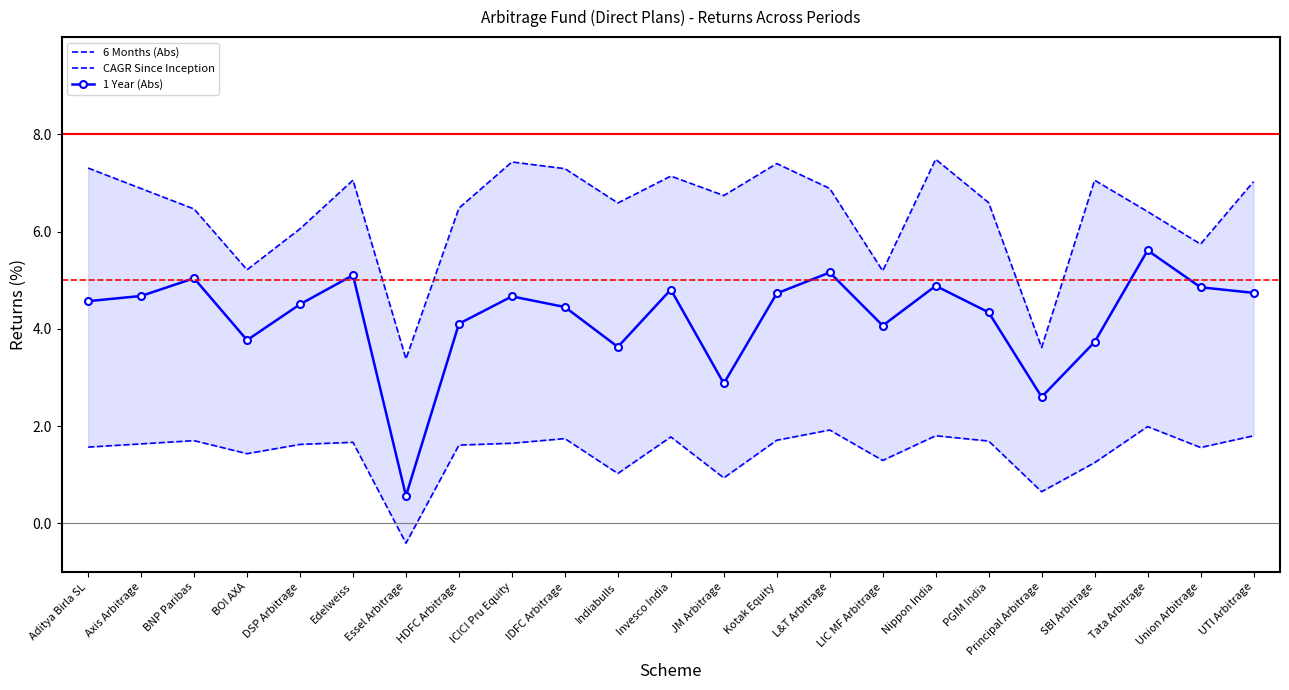

What is the total value across all series at Nippon India?

14.2